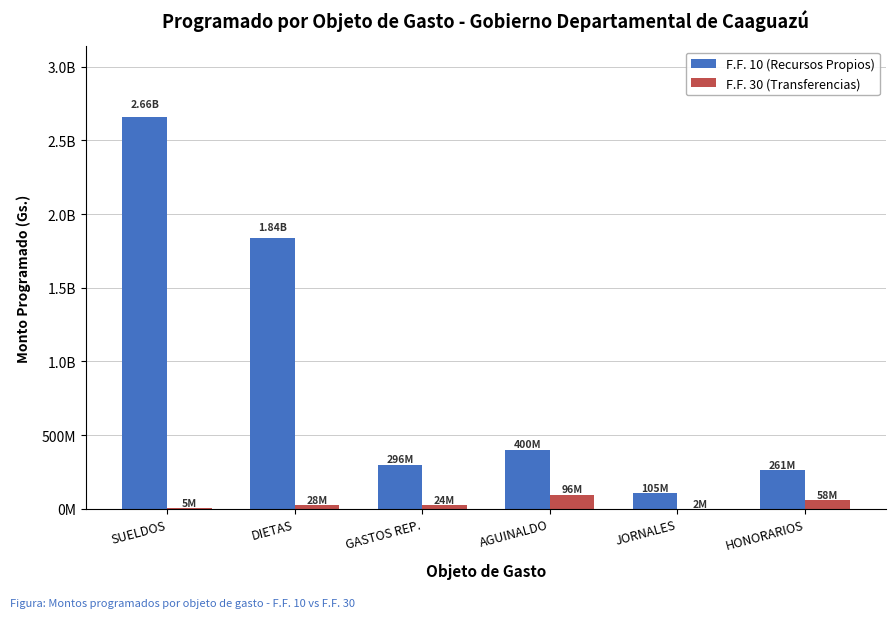

What is the label of the 6th bar from the right?

SUELDOS